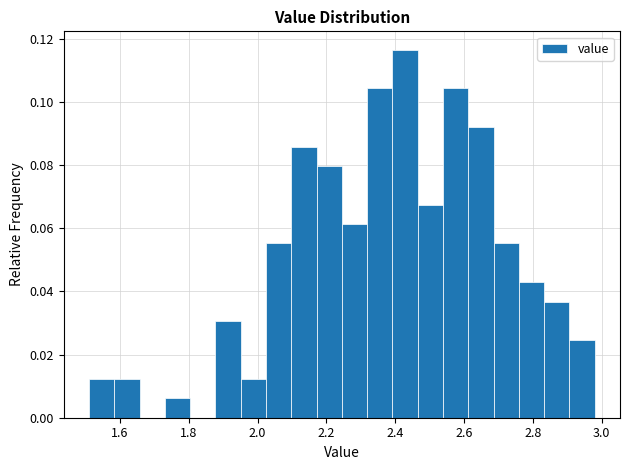

Around what value on the x-axis is the tallest bar? Give the approximate position of its centre, as read against the axis.

2.42